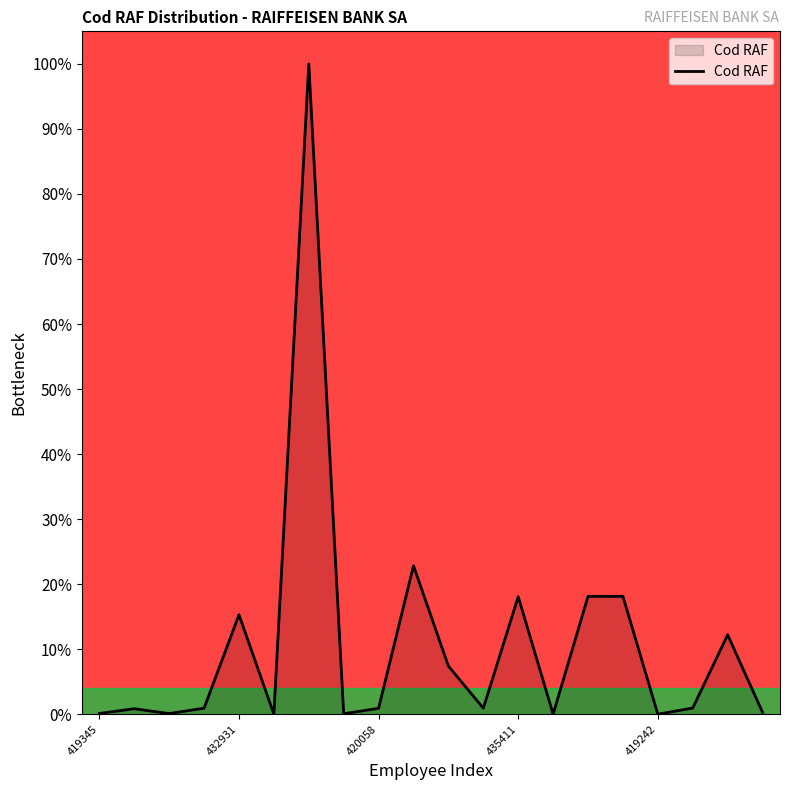

Does the chart have visible grid lines?

No